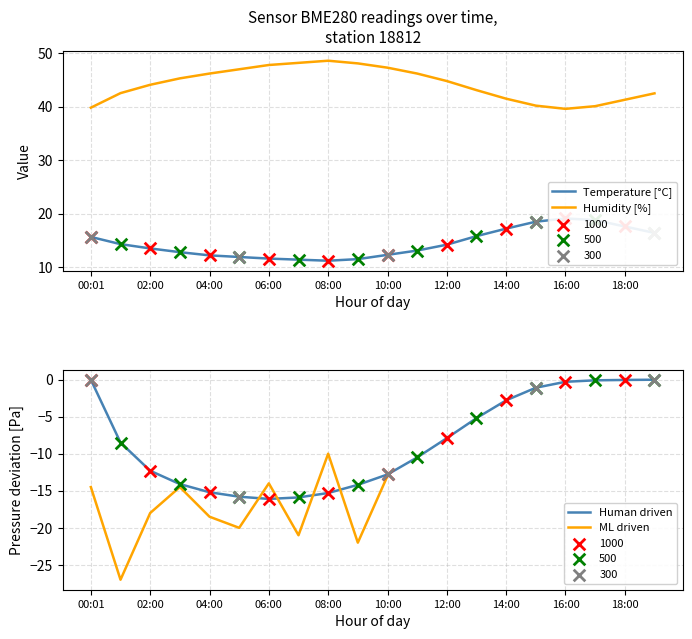

What is the total value across all series at 07:00?

59.6